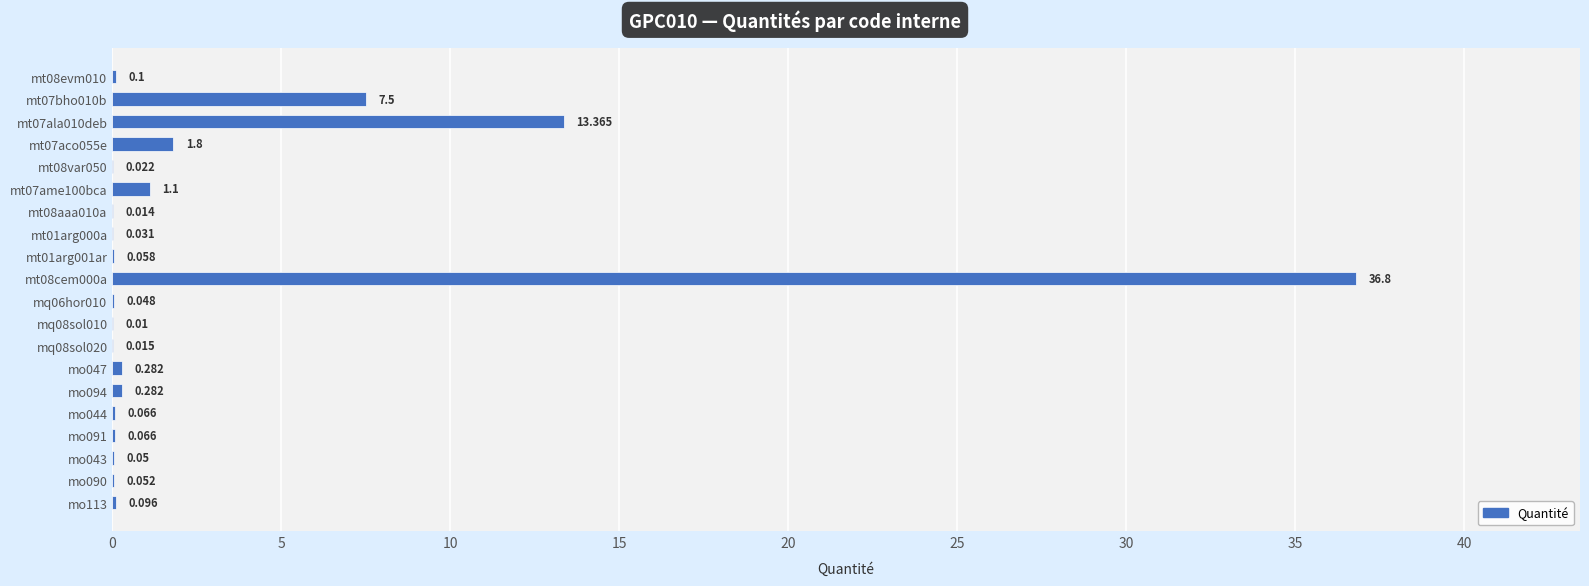

What is the greatest value displayed?

36.8